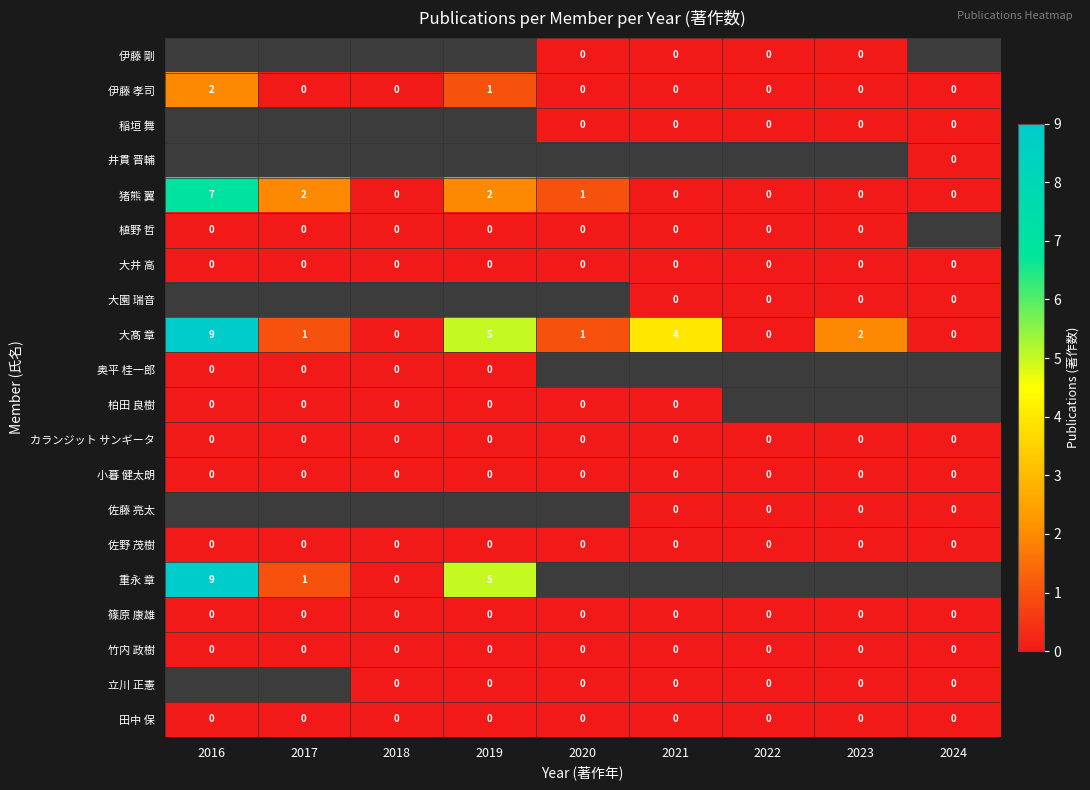

The 重永 章 series shows 5 at 2019. True or false?

True